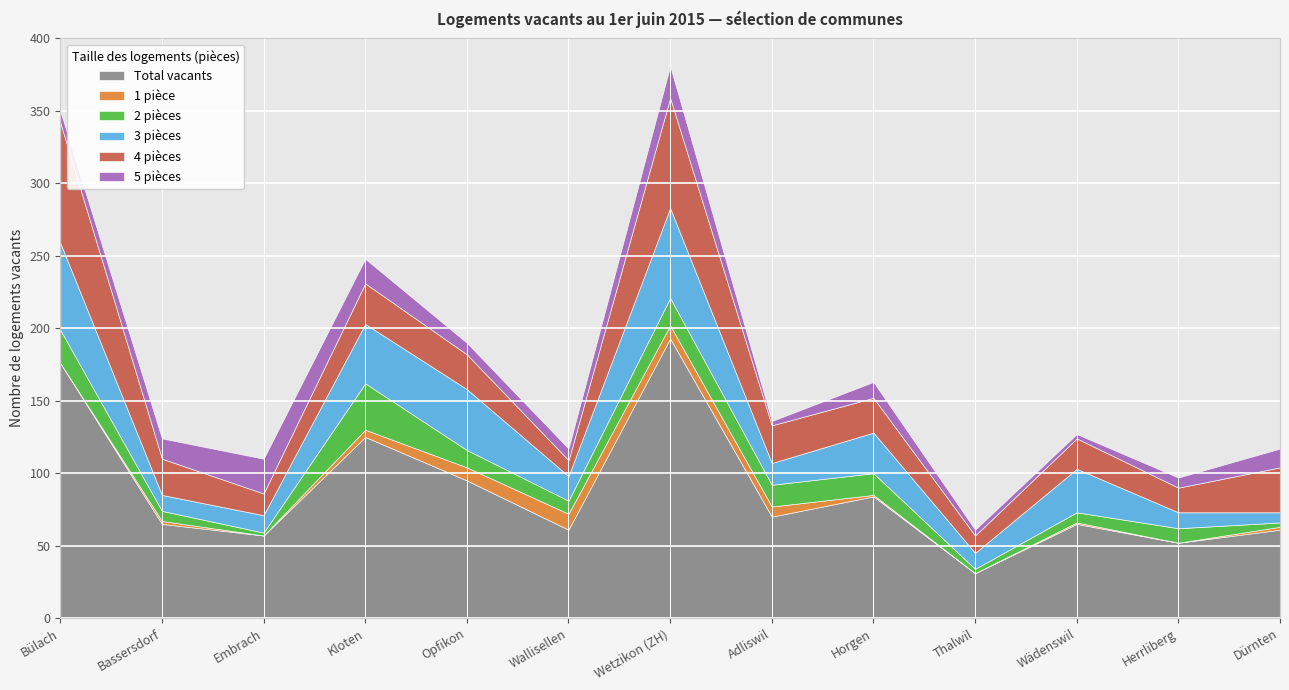

Between Adliswil and Wädenswil, which series saw the biggest shift?

3 pièces